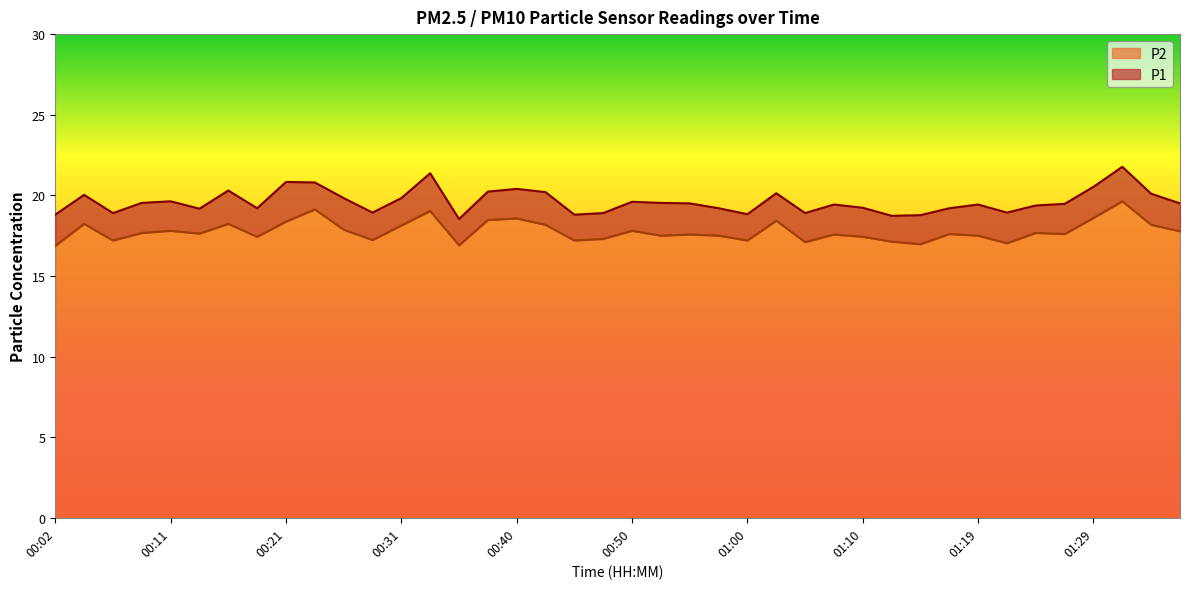

At how many categories does at least one series exceed 18?

40